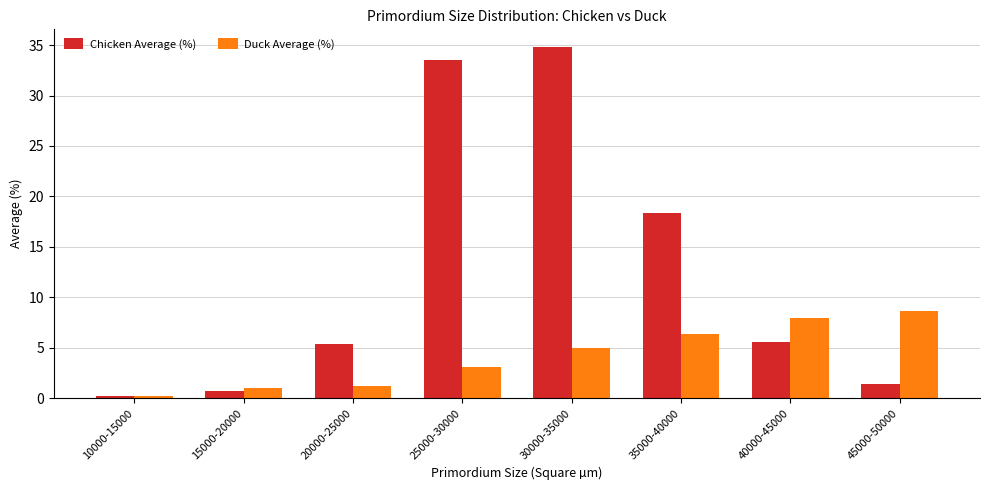

What is the sum of all Duck Average (%) values?

33.4